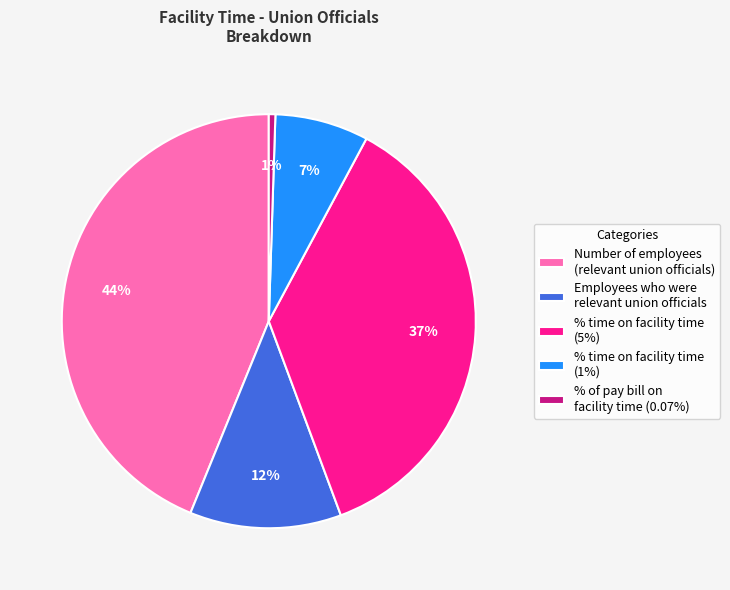

The % time on facility time (1%) slice represents 7% of the pie. True or false?

True